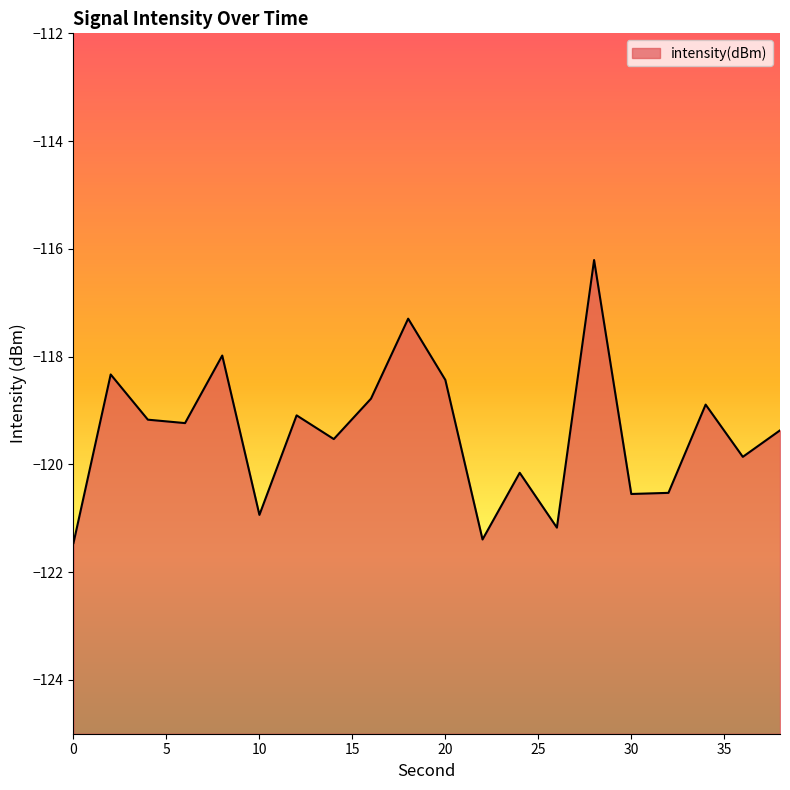

List the labels in order of value, smallest first.

0, 22, 26, 10, 30, 32, 24, 36, 14, 38, 6, 4, 12, 34, 16, 20, 2, 8, 18, 28